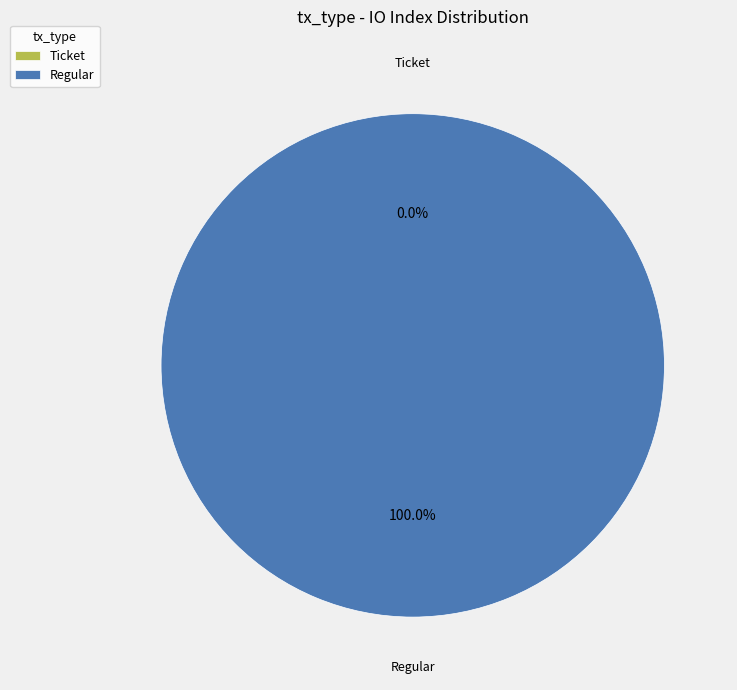

The Regular (index 17) slice represents 94% of the pie. True or false?

False